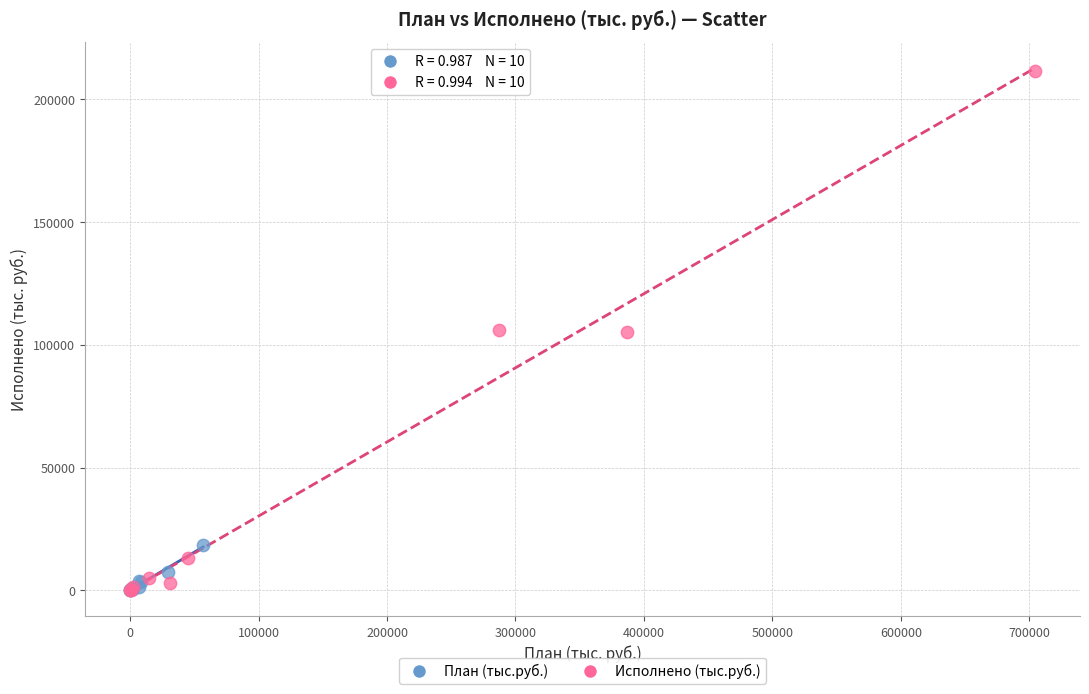

Which series has the widest spread of Y values?

Исполнено (тыс.руб.)